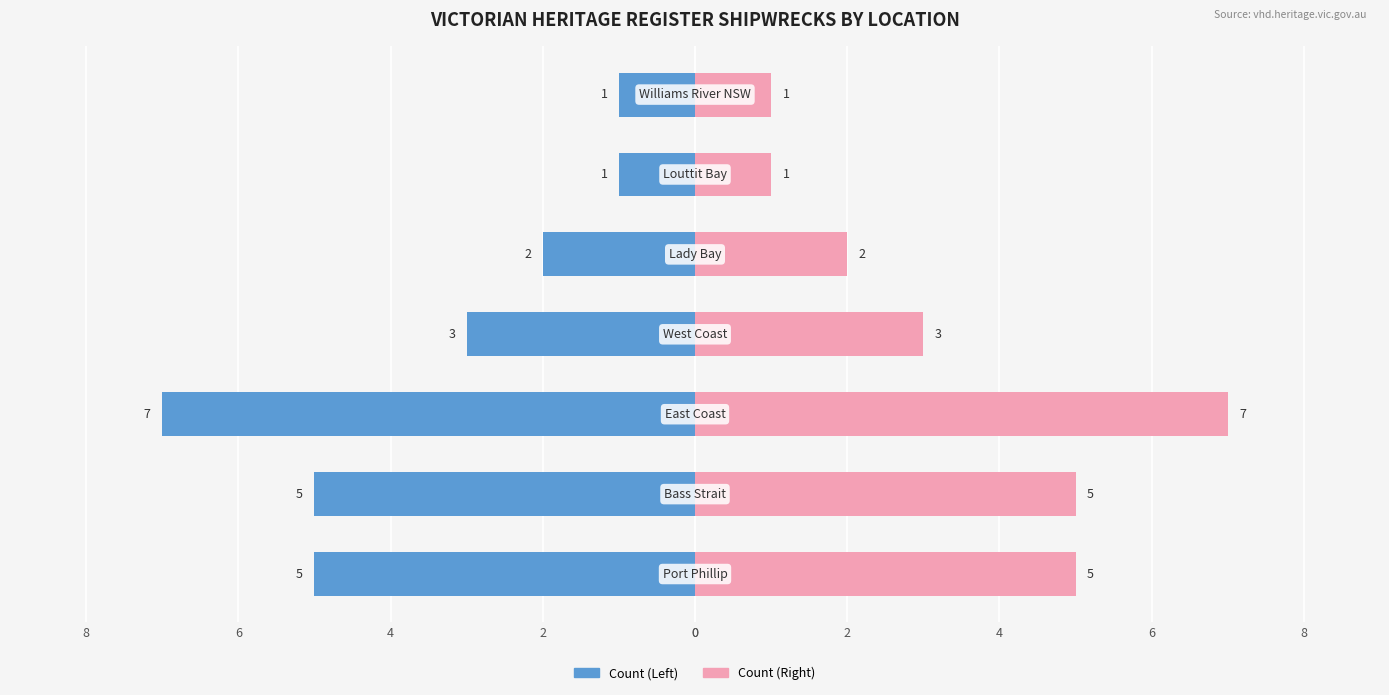

What are all the series names shown in the legend?

Count (Left), Count (Right)